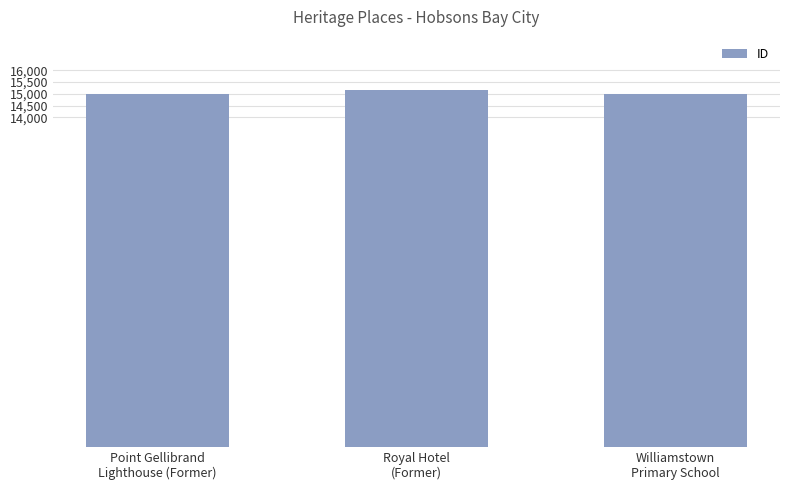

How many distinct data groups are displayed?

1